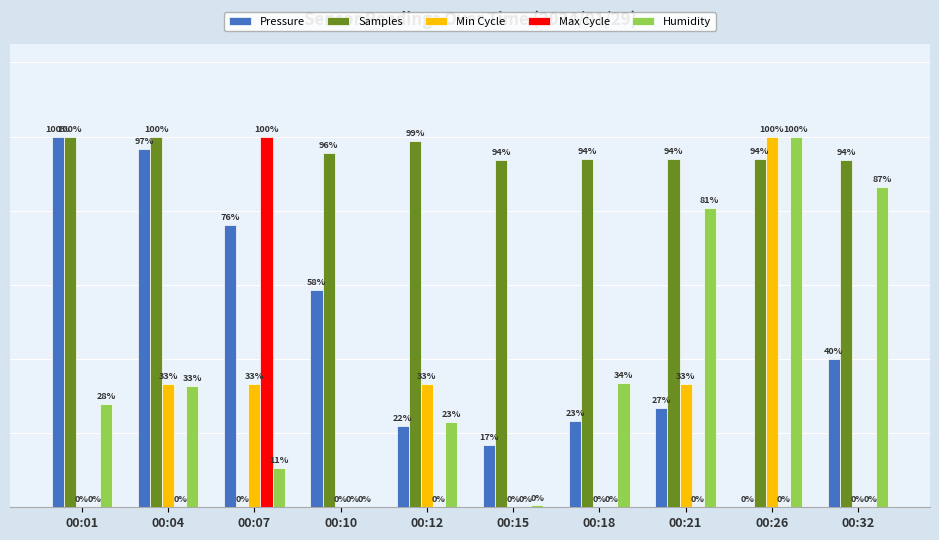

At which label does Humidity first exceed 32?

00:04